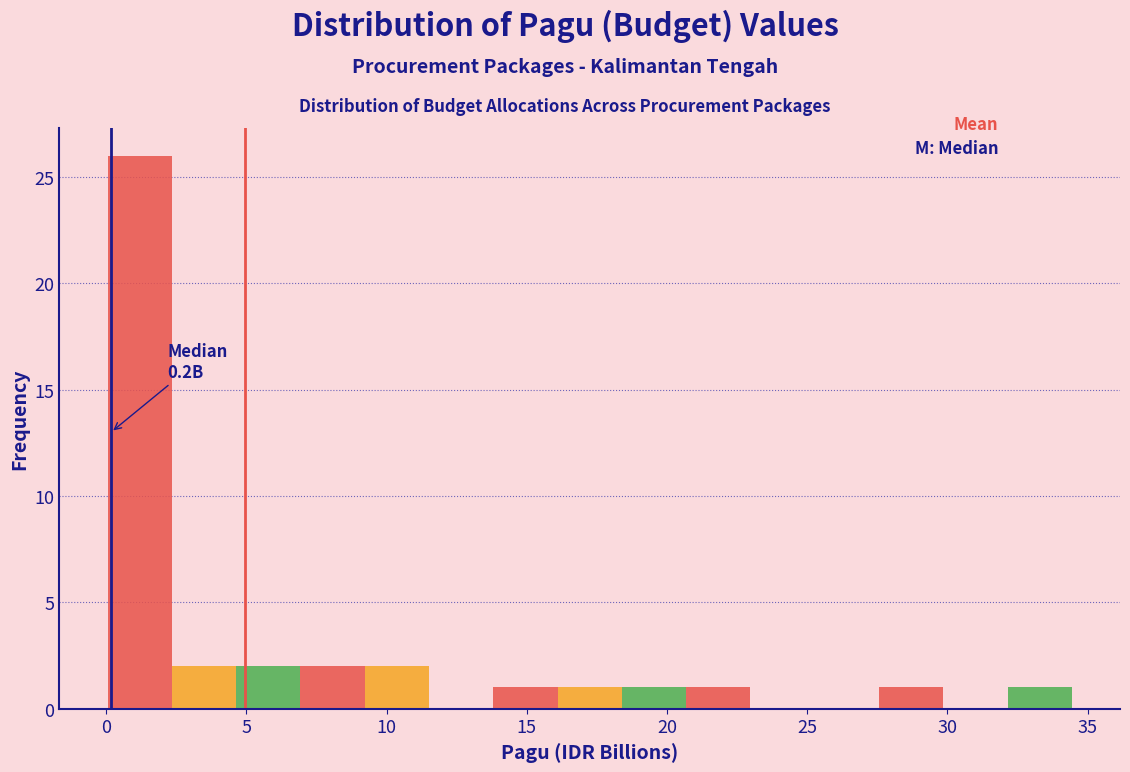

Which range on the x-axis has the tallest bar?

0.0 to 2.5